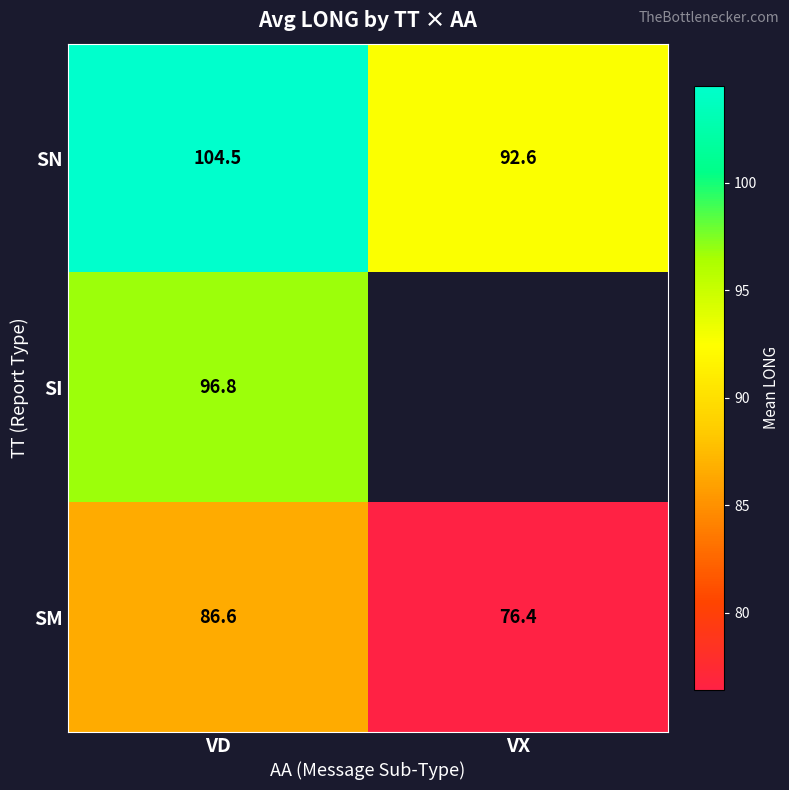

Is the value of SI at VD greater than the value of SM at VD?

Yes